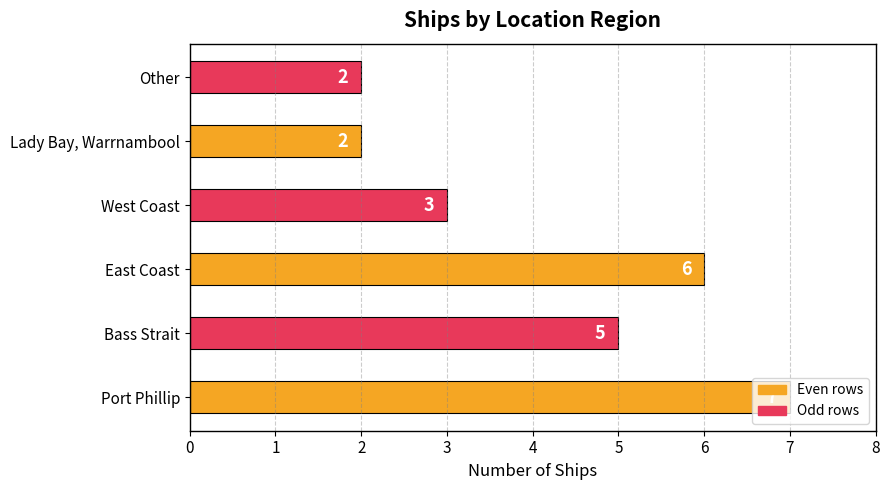

What is the difference between the maximum and minimum values?

5